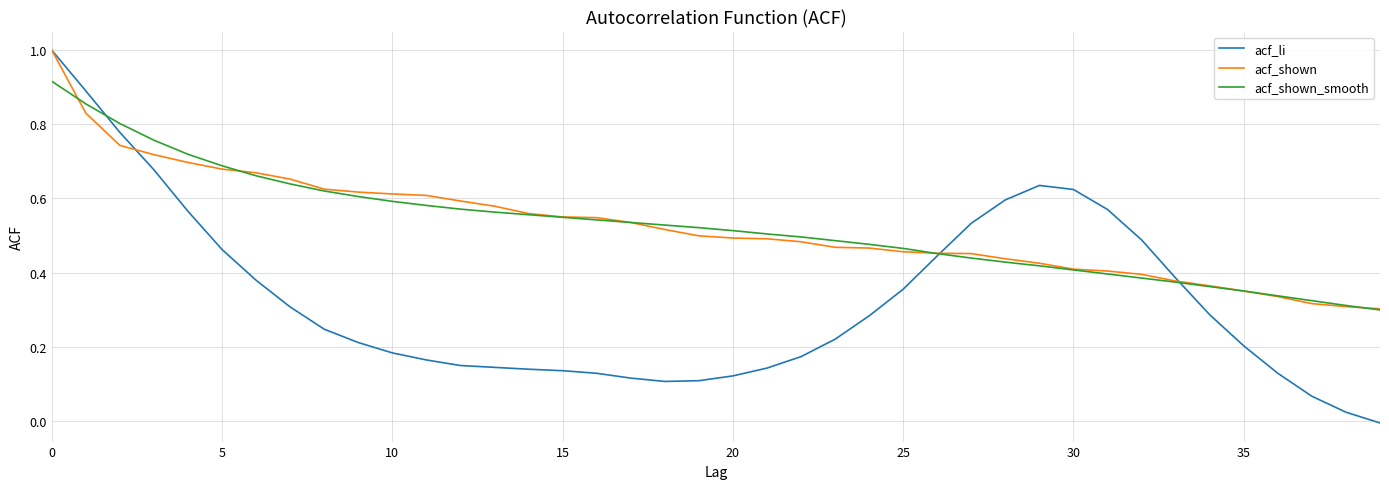

What is the maximum value shown in the chart?

1.0